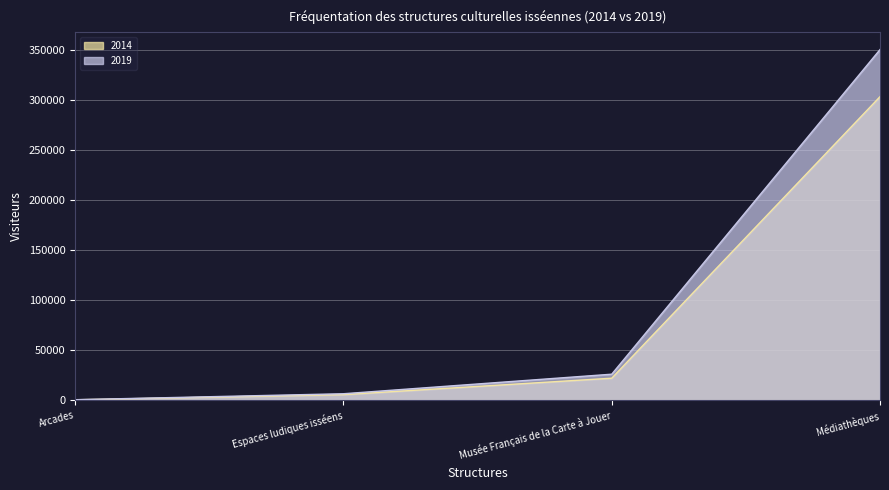

True or false: 2019 and 2014 cross at least once.

False